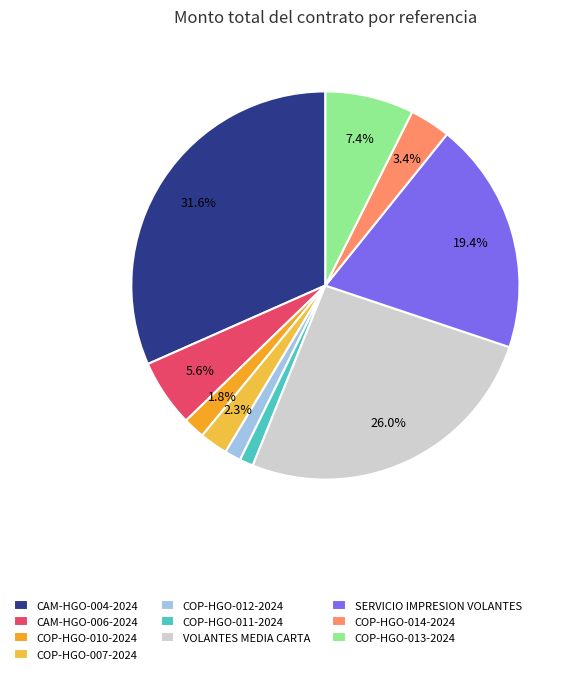

How many slices are in this pie chart?

10